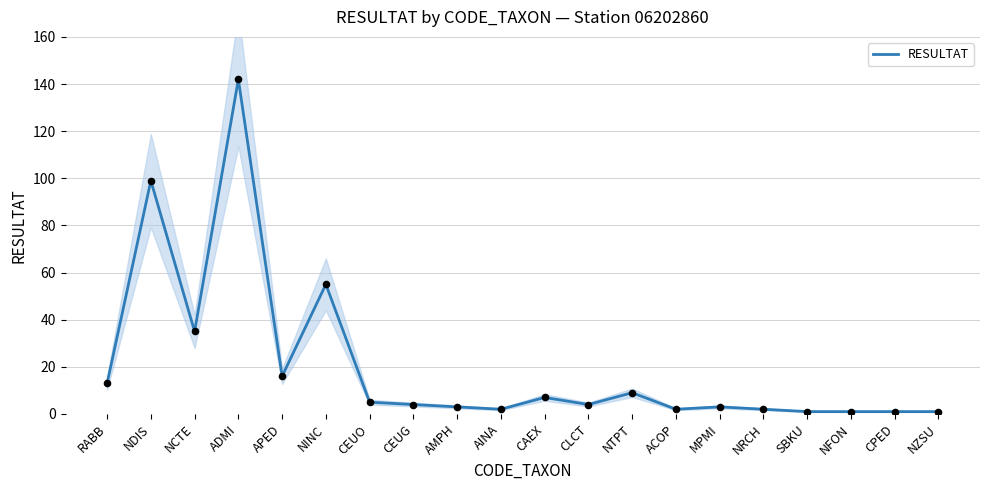

Approximately how many times larger is the value at NZSU compared to AINA?

0.5